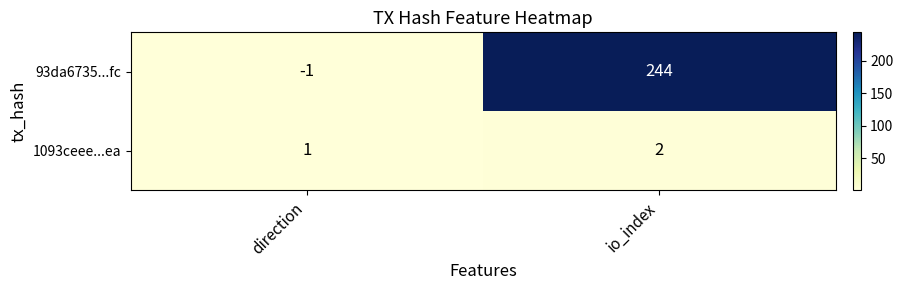

At direction, list the series in order from smallest to largest.

93da6735...fc, 1093ceee...ea